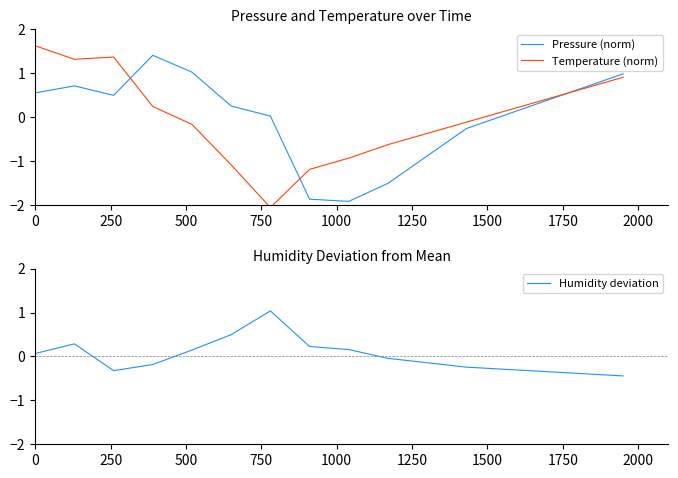

What is the minimum value for Pressure (norm)?

-1.9